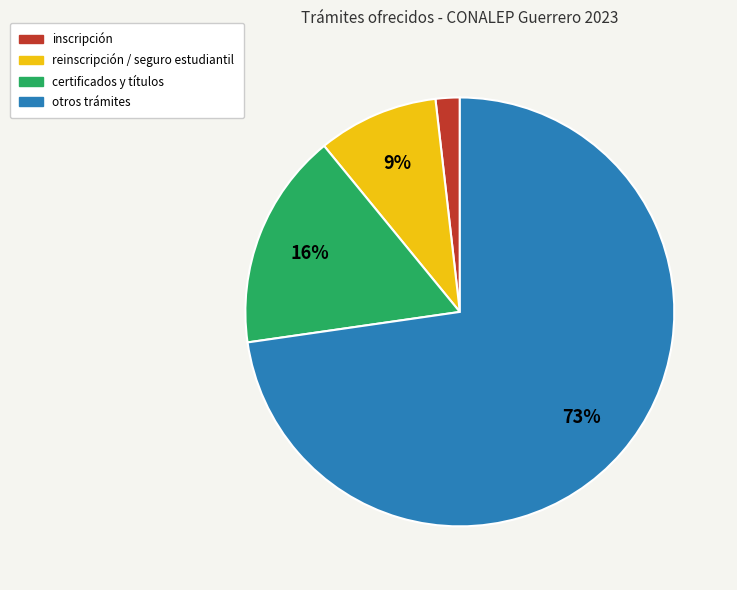

Combined, do certificados y títulos and reinscripción / seguro estudiantil account for over 50%?

No